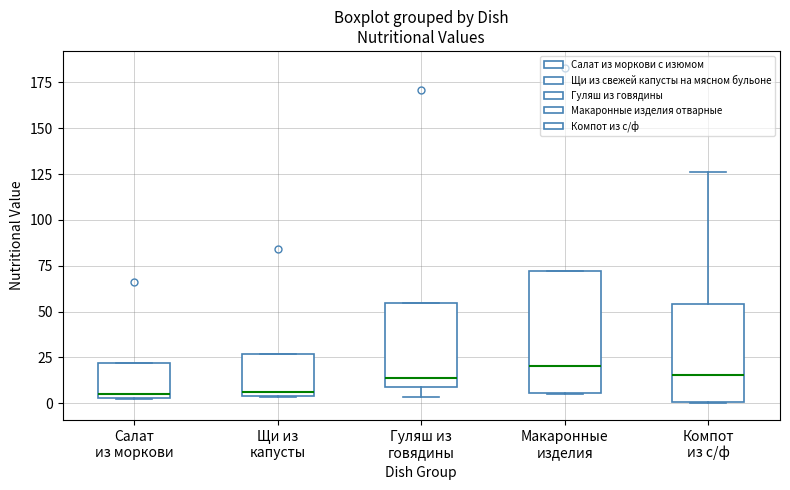

Reading left to right, transcribe this box plot: for each box, give where its median line is, the range the box spans, and where its two whiskers end, as read against the y-axis. The values are not printed on the chart, so give them approximately, as read against the axis.

Салат из моркови: median 5 (just above the box's lower edge), box 5 to 20, whiskers 0 to 20
Щи из капусты: median 5 (just above the box's lower edge), box 5 to 25, whiskers 5 to 25
Гуляш из говядины: median 15, box 10 to 55, whiskers 5 to 55
Макаронные изделия: median 20, box 5 to 70, whiskers 5 to 70
Компот из с/ф: median 15, box 0 to 55, whiskers 0 to 125